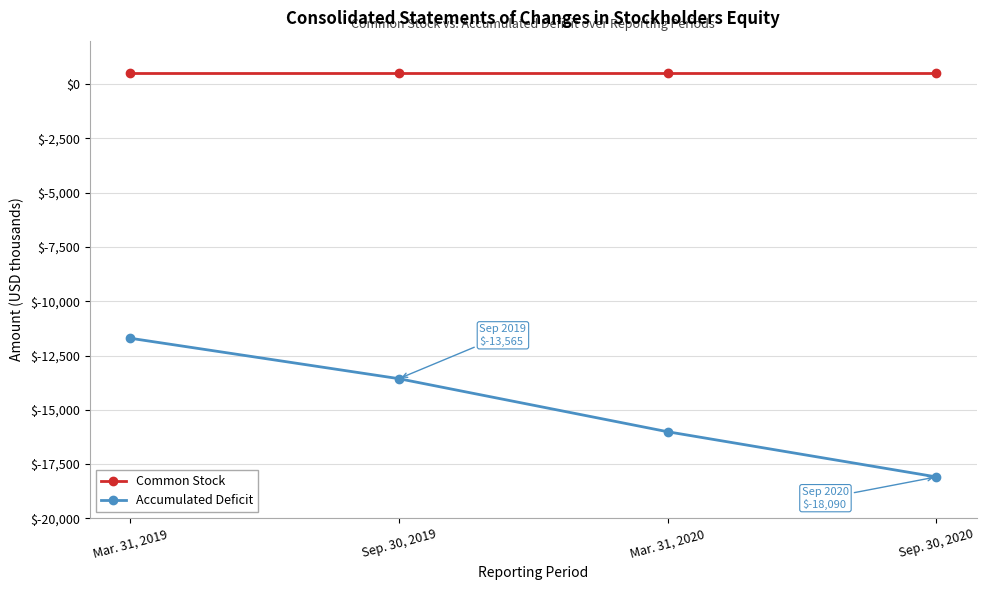

What is the smallest value displayed?

-18090